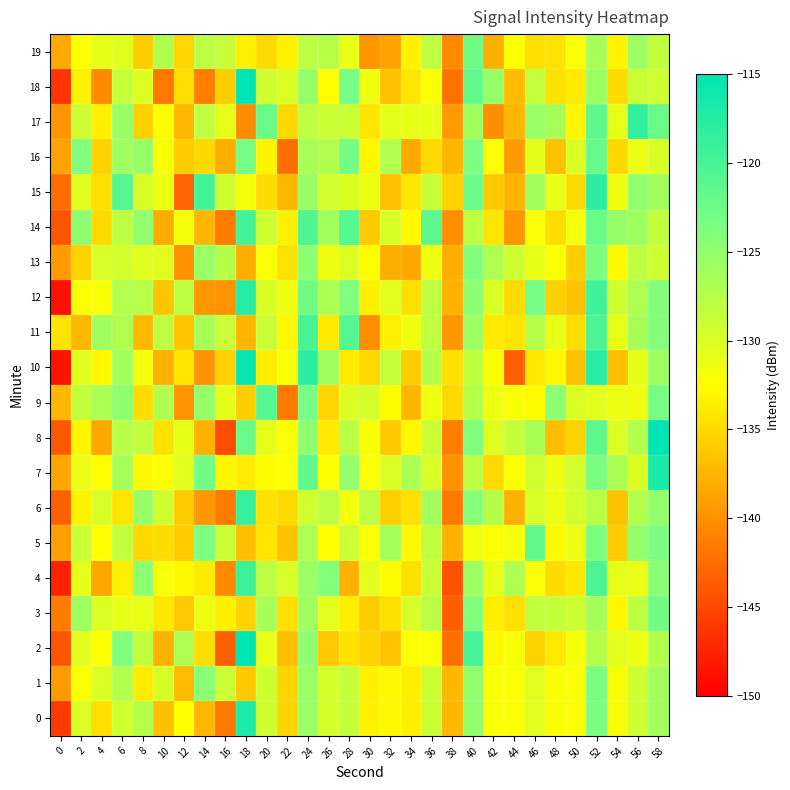

List the series in order of their peak value, lowest first.

13, 1, 3, 19, 16, 5, 9, 11, 14, 4, 6, 17, 15, 12, 0, 7, 10, 2, 18, 8